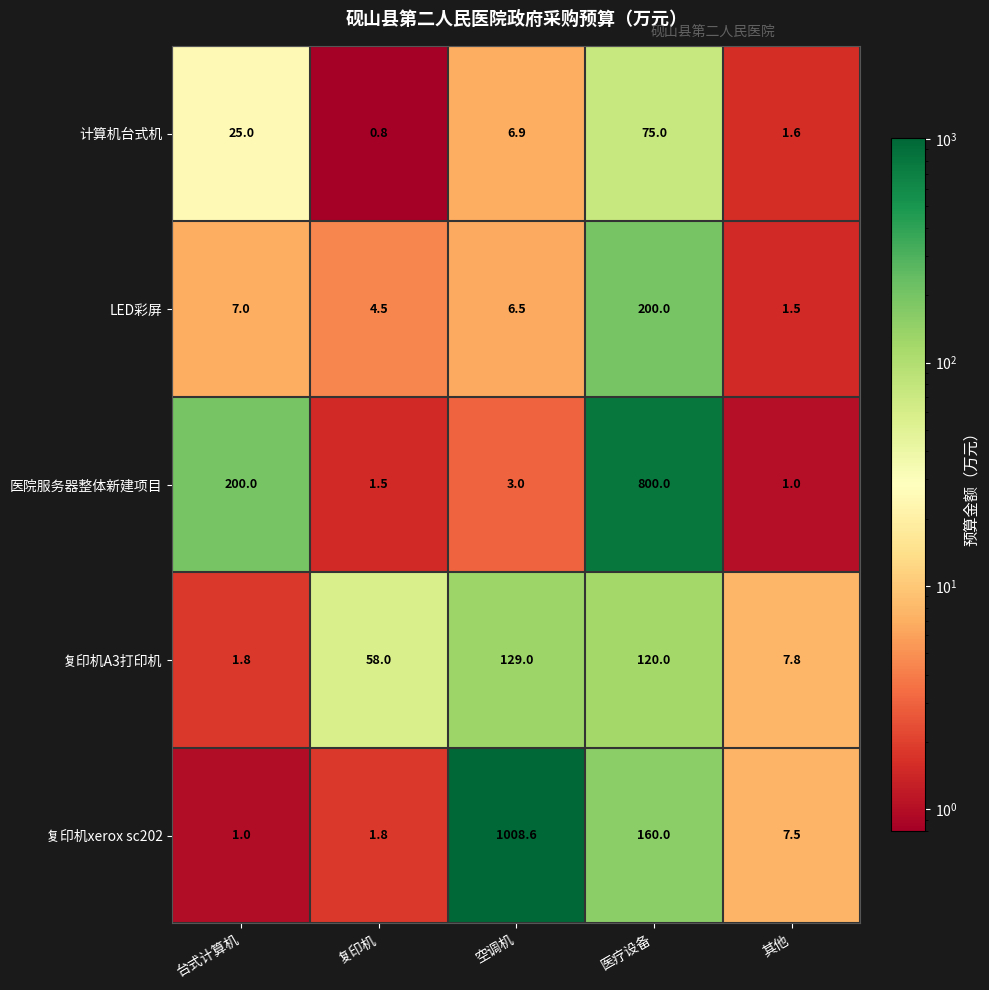

True or false: 计算机台式机 has a value of 0.8 at 复印机.

True